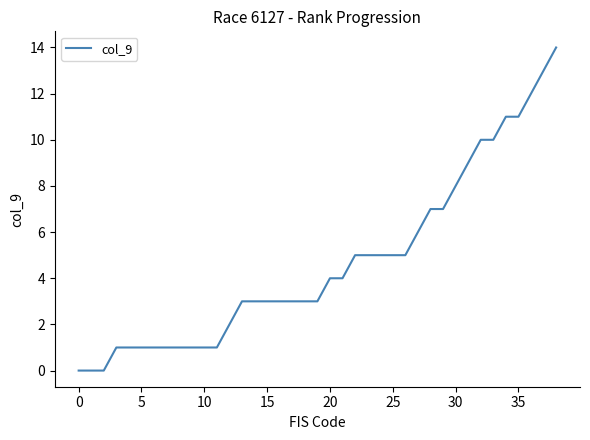

What is the difference between the maximum and minimum values?

14